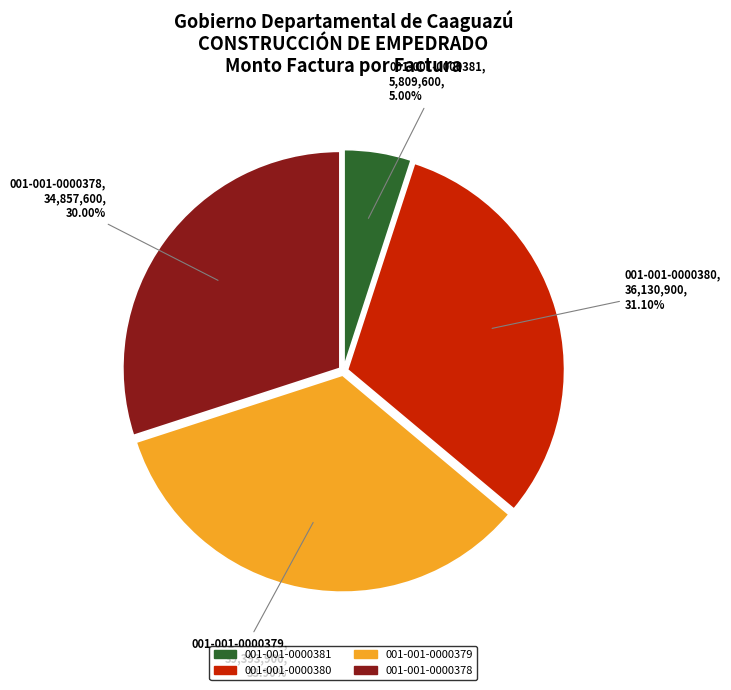

To the nearest percent, what is the difference between the 001-001-0000379 and 001-001-0000381 slice percentages?

29%